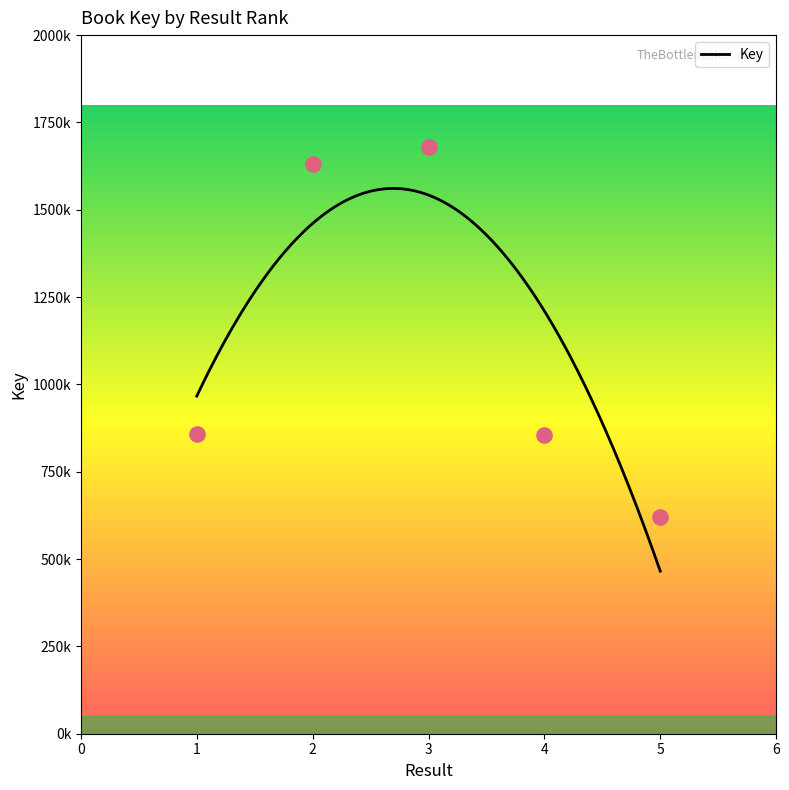

What is the change in value from 1 to 4?

-228347